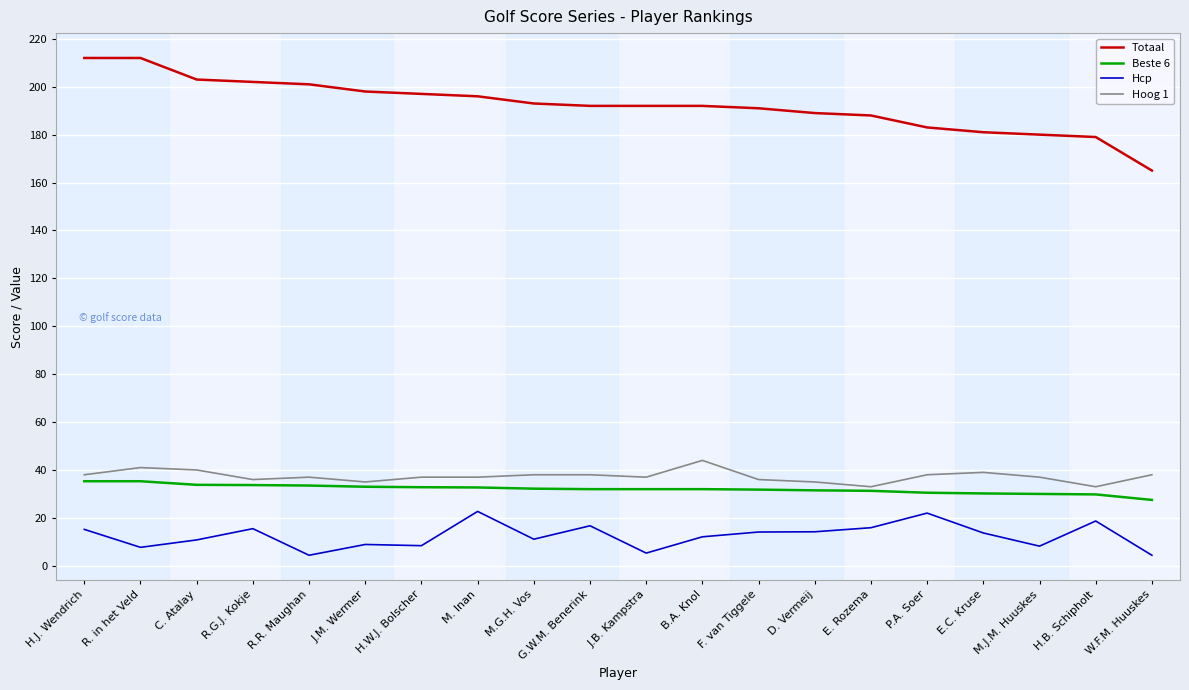

The Beste 6 series shows 30.0 at M.J.M. Huuskes. True or false?

True